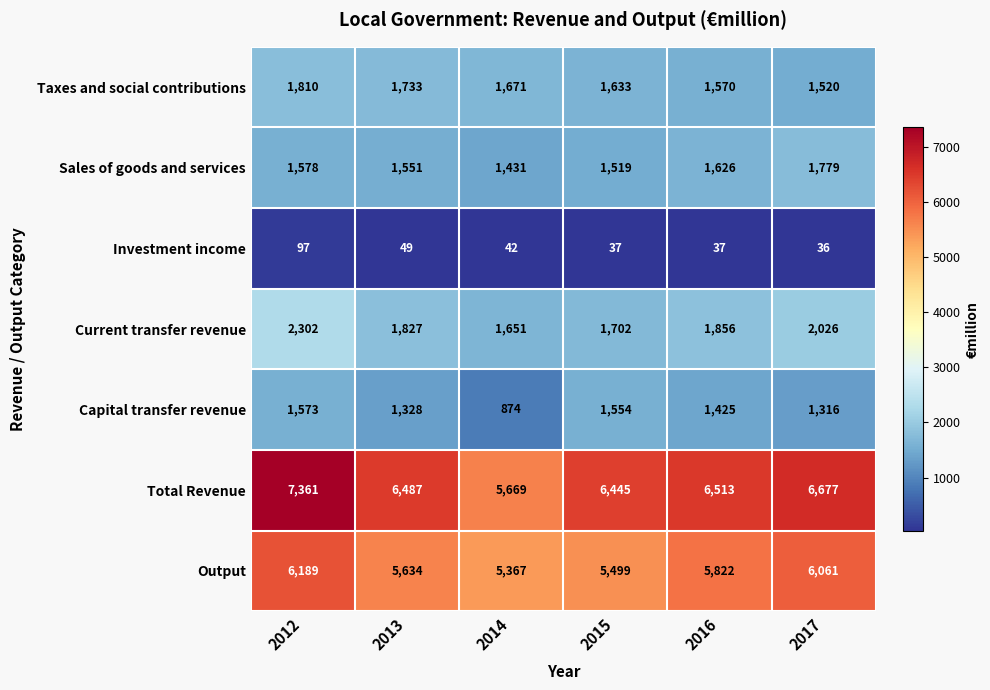

Rank the series at 2013 from lowest to highest value.

Investment income, Capital transfer revenue, Sales of goods and services, Taxes and social contributions, Current transfer revenue, Output, Total Revenue